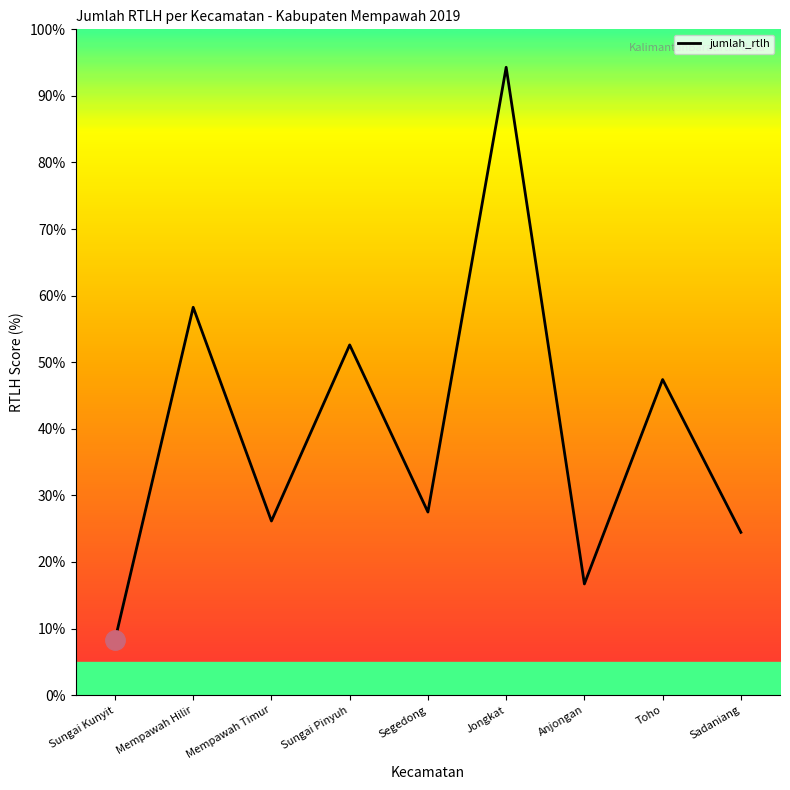

The value at Sungai Kunyit is 8.2. True or false?

True